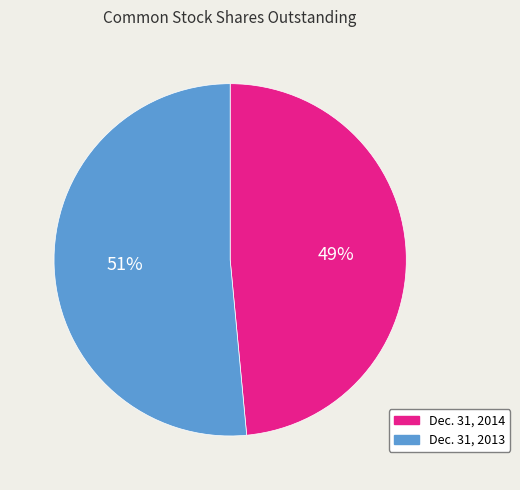

True or false: Dec. 31, 2014 accounts for 49% of the total.

True